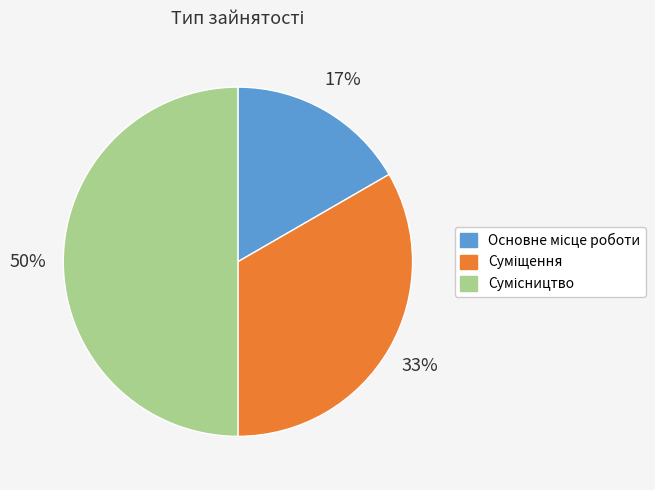

Count the number of slices in the pie.

3